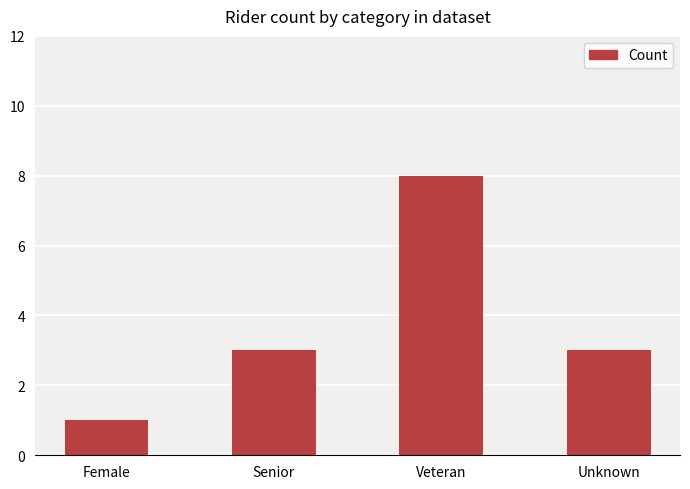

What is the approximate value at Unknown?

3